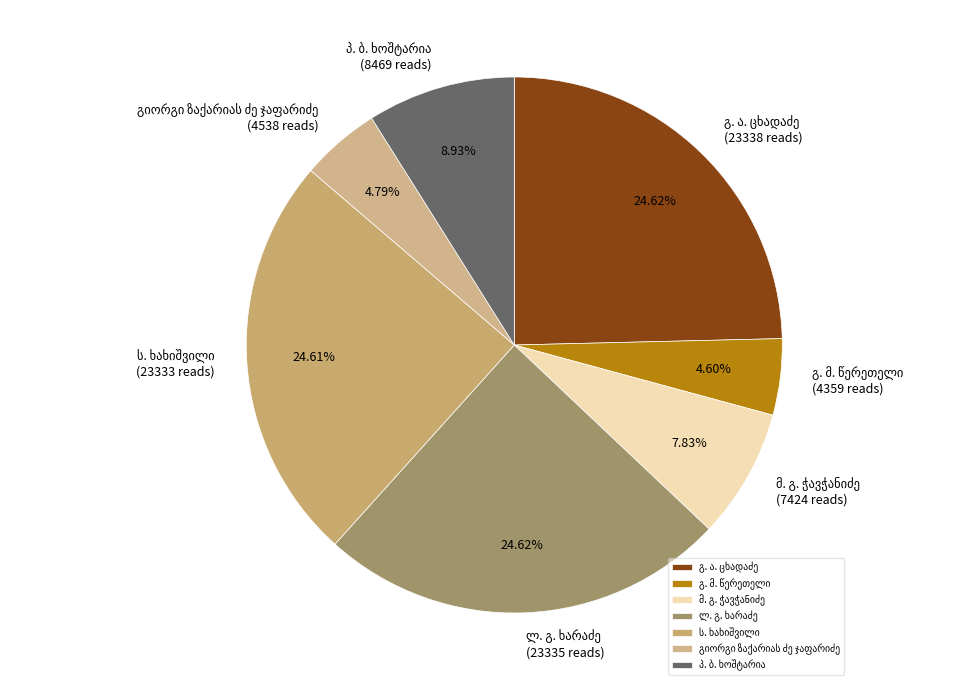

Is there a majority slice in this chart?

No